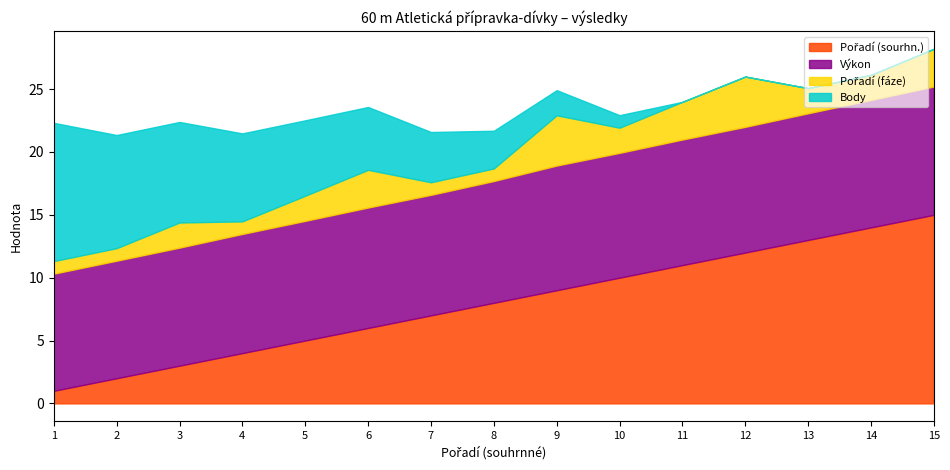

What is the value of the Výkon point at the 9th from the left?

9.9